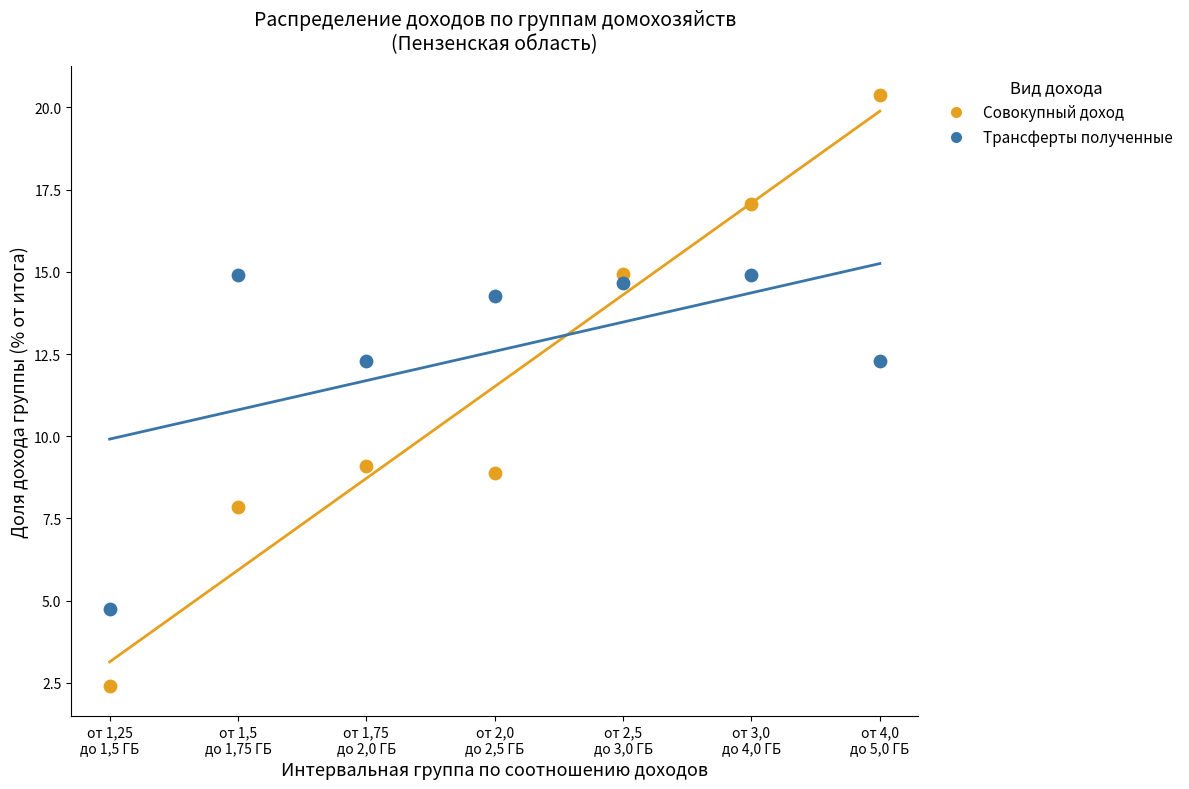

What are all the series names shown in the legend?

Совокупный доход, Трансферты полученные